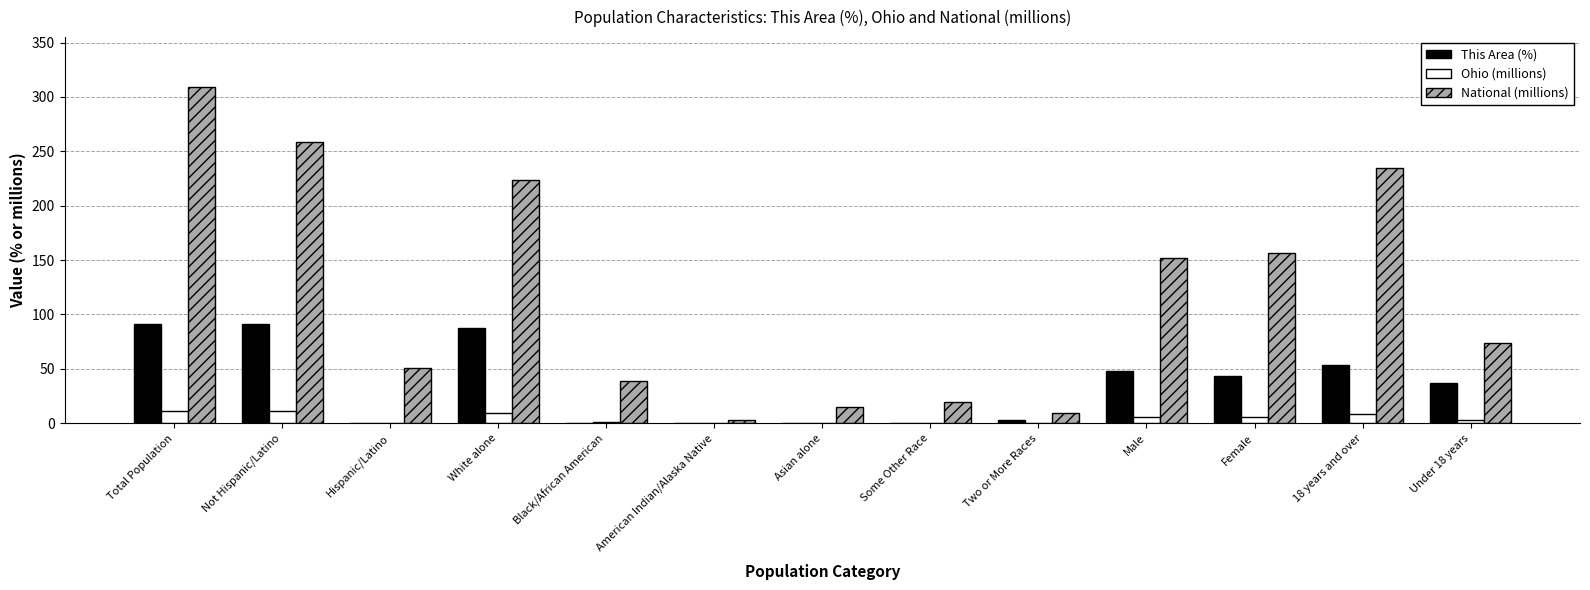

Are the bars horizontal?

No